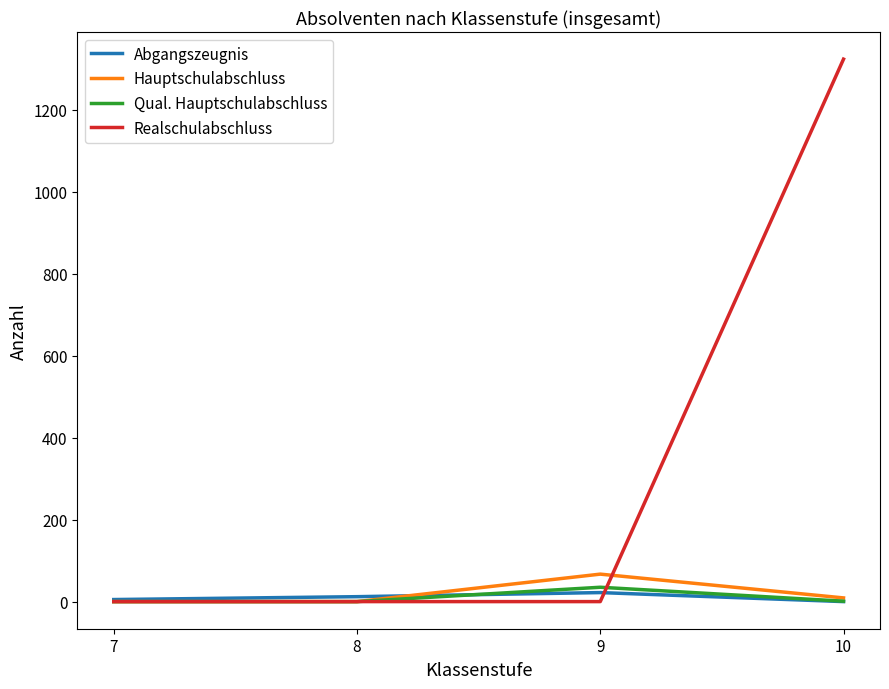

What is the highest value of the Qual. Hauptschulabschluss series?

35